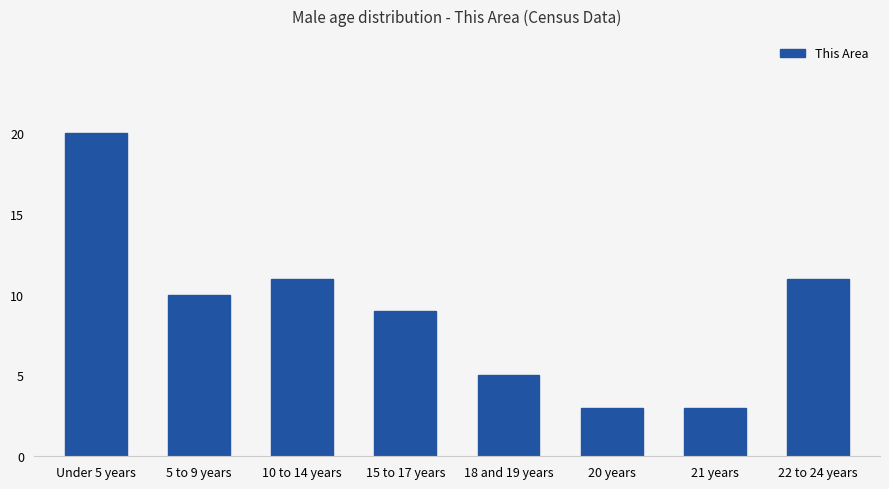

Are the bars horizontal?

No